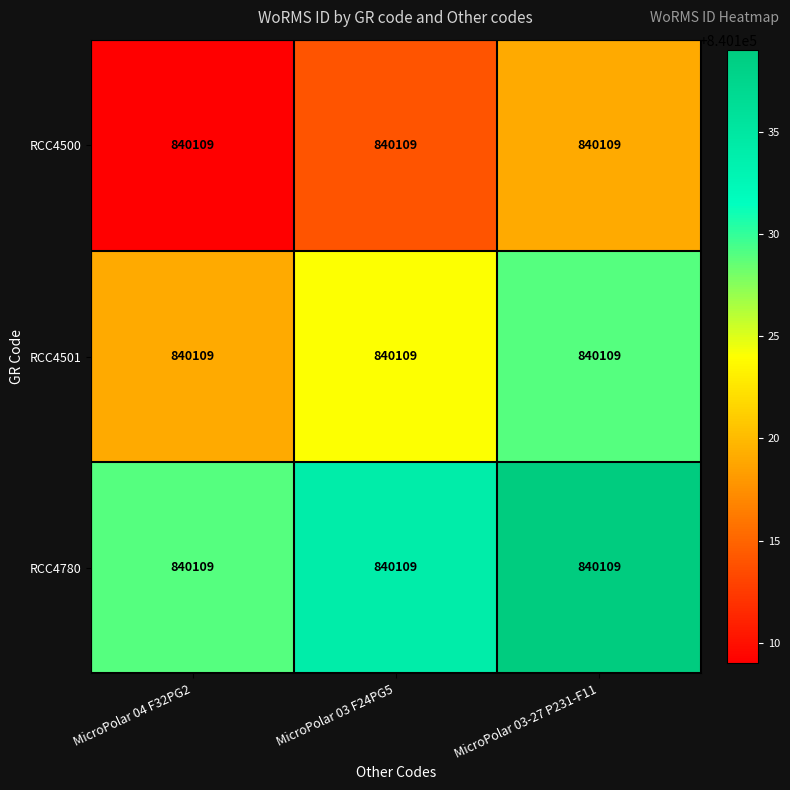

List the labels in order of RCC4780 value, largest first.

MicroPolar 03-27 P231-F11, MicroPolar 03 F24PG5, MicroPolar 04 F32PG2